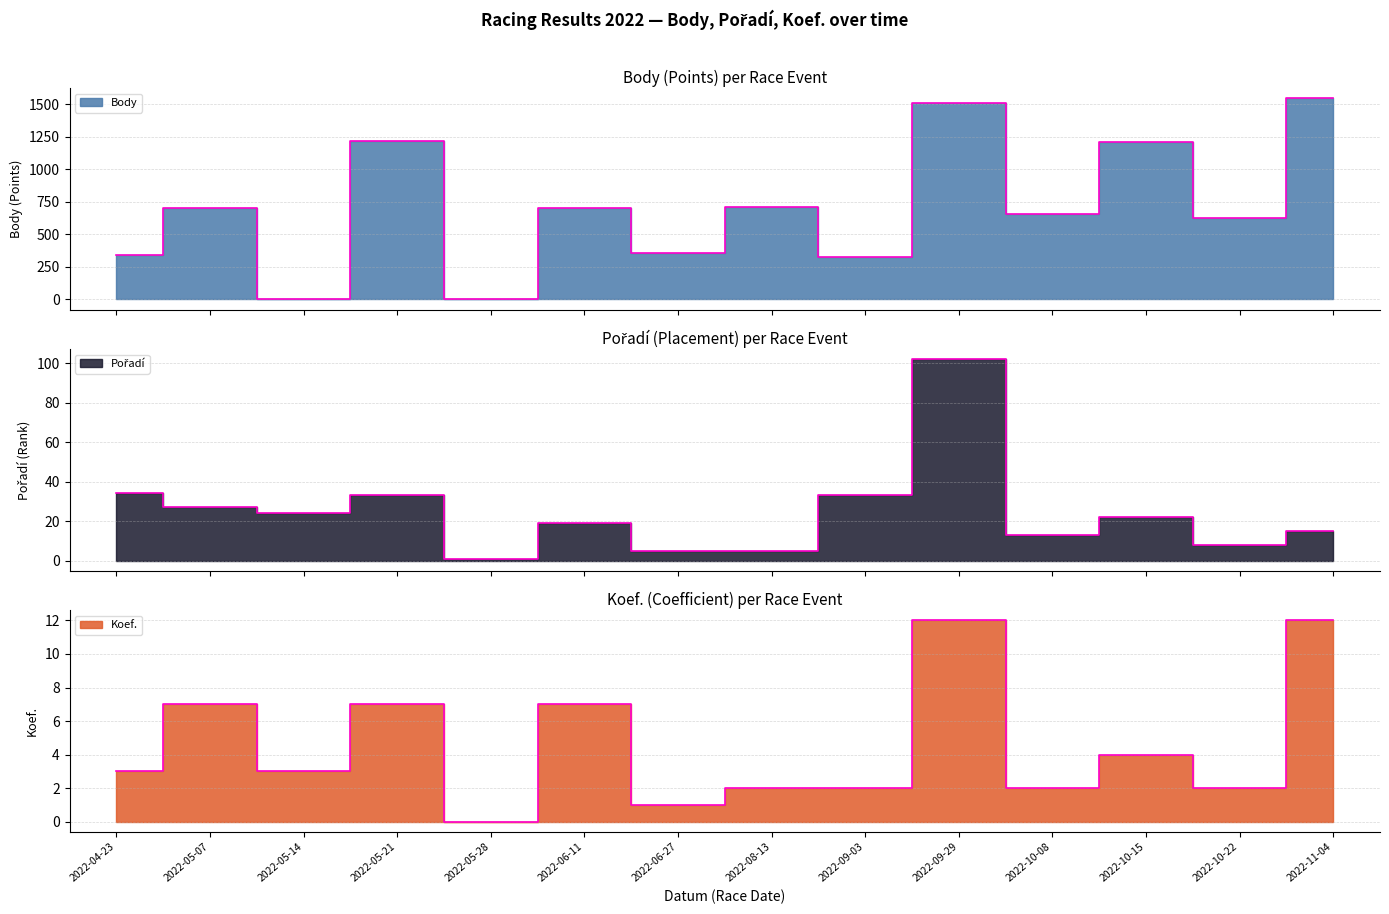

What is the difference between the Pořadí values at 2022-04-23 and 2022-05-21?

1